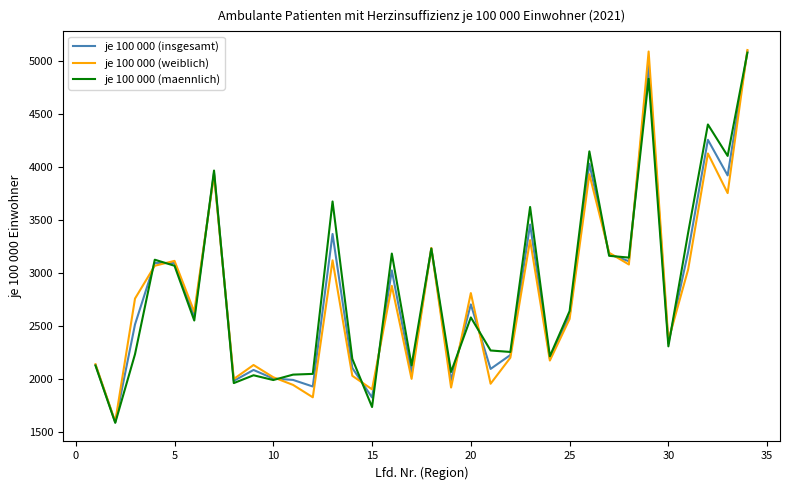

Does the chart have visible grid lines?

No